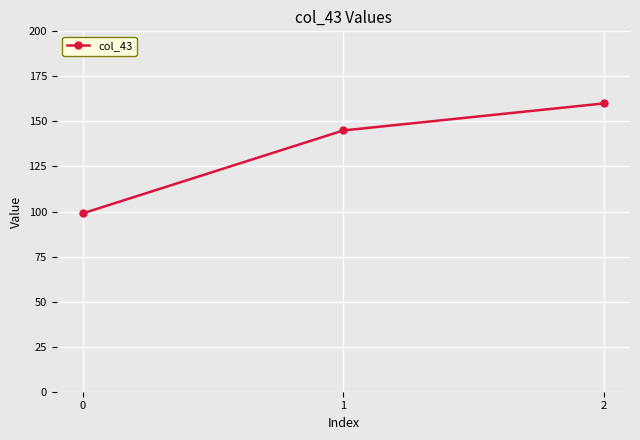

What is the sum of the values at 0 and 1?

244